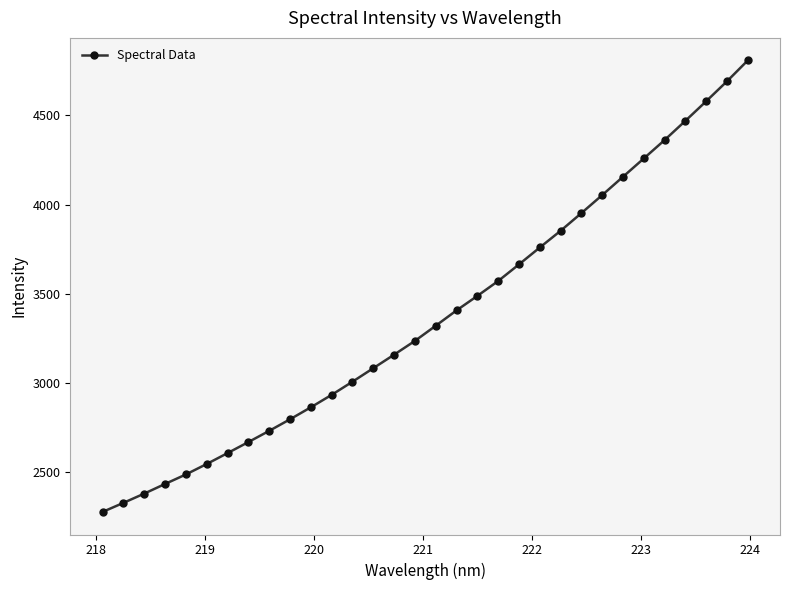

What is the value of the 4th point from the left?

2434.9